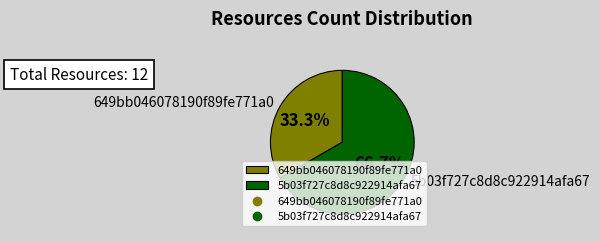

To the nearest percent, what is the combined percentage of 649bb046078190f89fe771a0 and 5b03f727c8d8c922914afa67?

100%